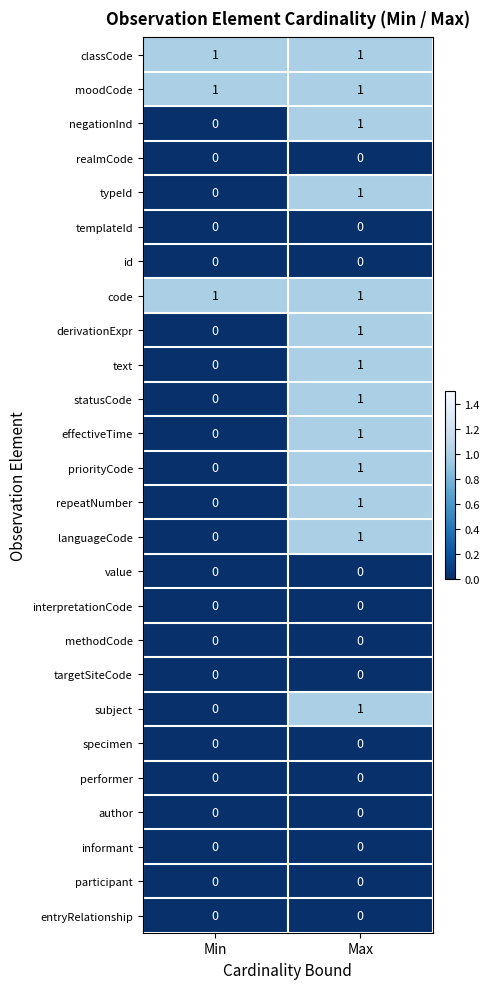

What is the total value across all series at Max?

13